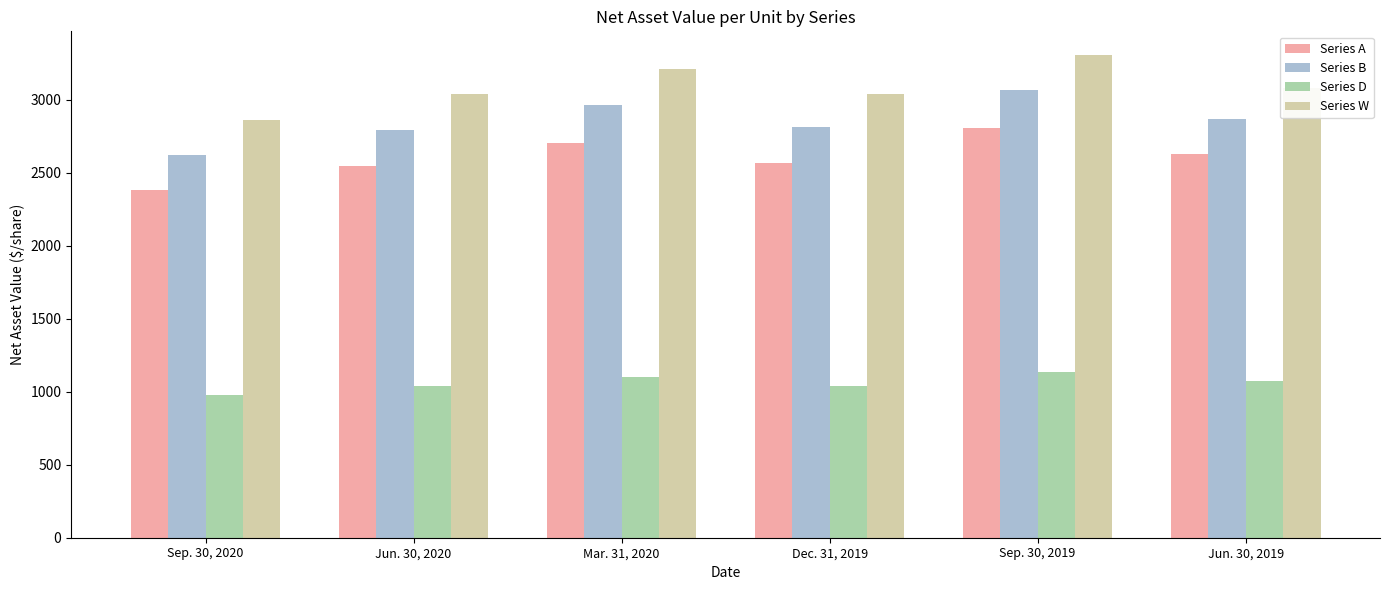

What is the sum of the Series A values at Sep. 30, 2020 and Jun. 30, 2020?

4929.5